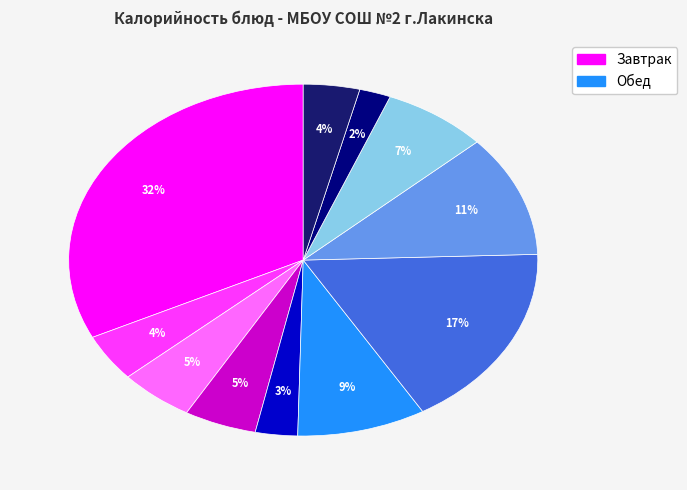

How many segments does this pie chart have?

11